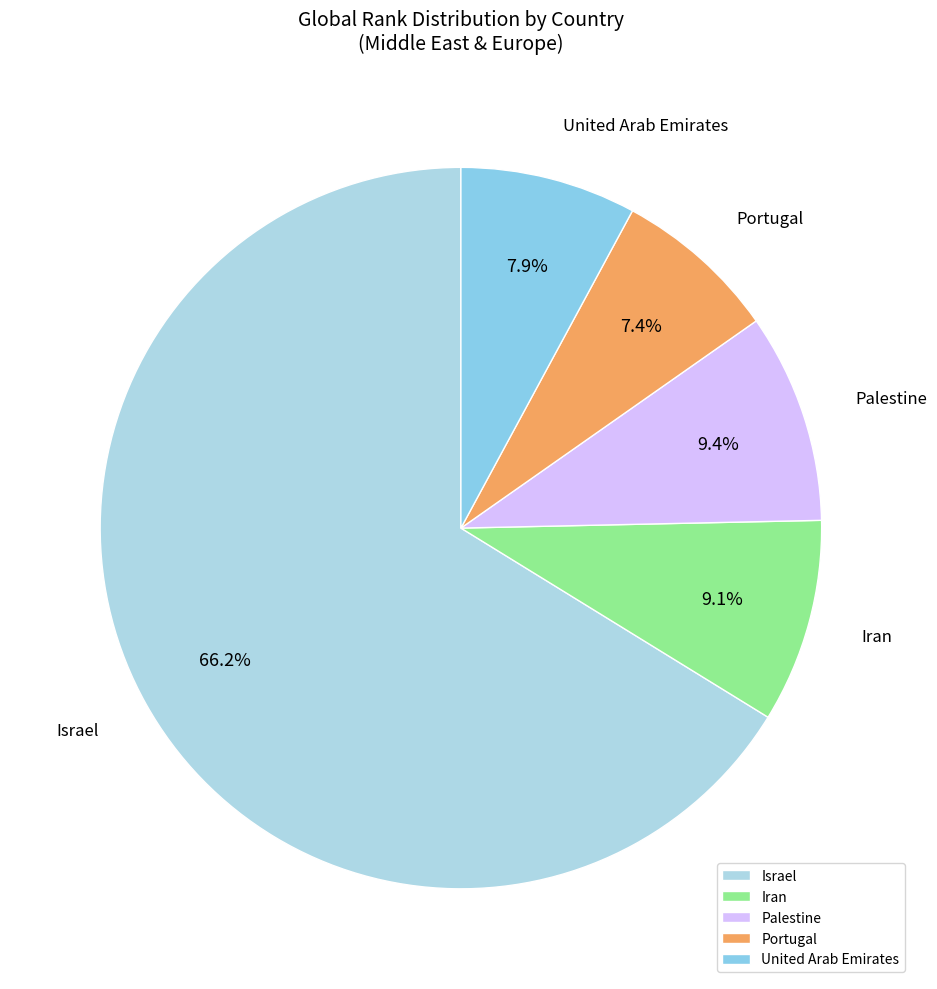

True or false: United Arab Emirates accounts for 8% of the total.

True